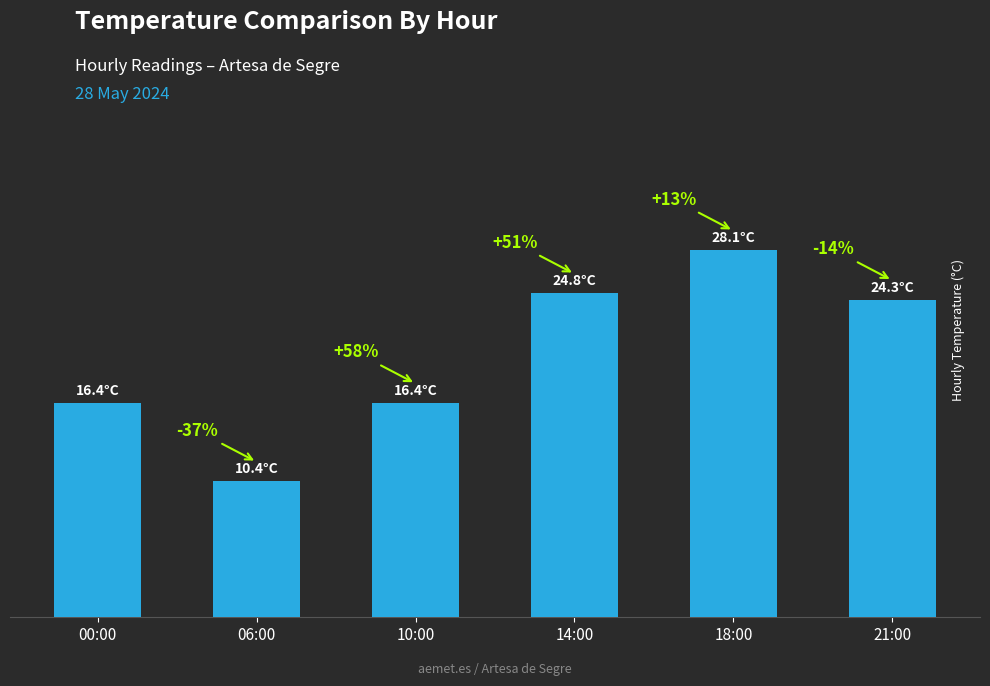

What is the value of the 4th bar from the left?

24.8